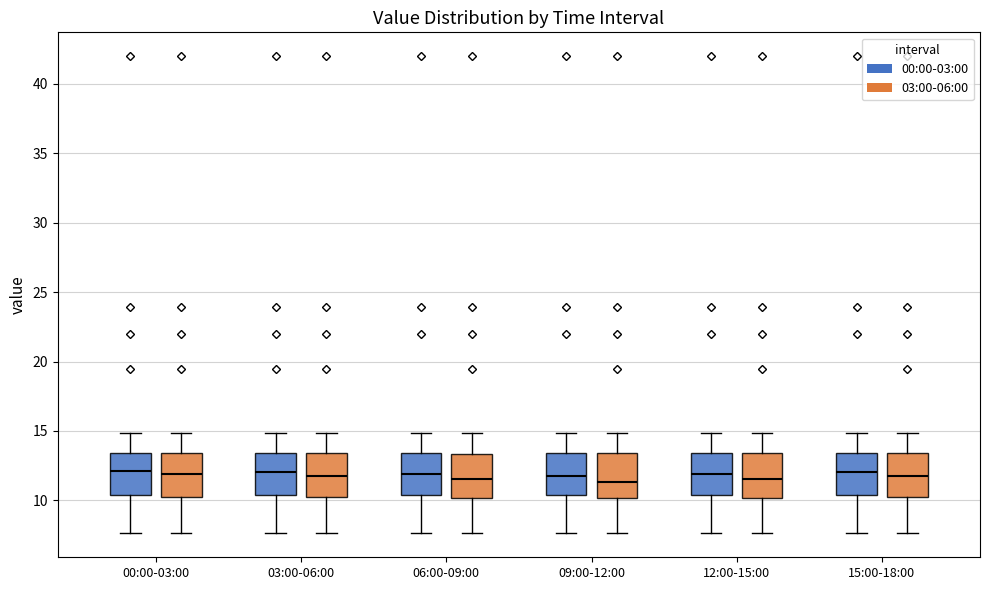

Reading left to right, transcribe this box plot: for each box, give where its median line is, the range the box spans, and where its two whiskers end, as read against the y-axis. The values are not printed on the chart, so give them approximately, as read against the axis.

00:00-03:00 (00:00-03:00): median 12.0, box 10.5 to 13.5, whiskers 7.5 to 15.0
00:00-03:00 (03:00-06:00): median 12.0, box 10.5 to 13.5, whiskers 7.5 to 15.0
03:00-06:00 (00:00-03:00): median 12.0, box 10.5 to 13.5, whiskers 7.5 to 15.0
03:00-06:00 (03:00-06:00): median 11.5, box 10.0 to 13.5, whiskers 7.5 to 15.0
06:00-09:00 (00:00-03:00): median 12.0, box 10.5 to 13.5, whiskers 7.5 to 15.0
06:00-09:00 (03:00-06:00): median 11.5, box 10.0 to 13.5, whiskers 7.5 to 15.0
09:00-12:00 (00:00-03:00): median 11.5, box 10.5 to 13.5, whiskers 7.5 to 15.0
09:00-12:00 (03:00-06:00): median 11.5, box 10.0 to 13.5, whiskers 7.5 to 15.0
12:00-15:00 (00:00-03:00): median 12.0, box 10.5 to 13.5, whiskers 7.5 to 15.0
12:00-15:00 (03:00-06:00): median 11.5, box 10.0 to 13.5, whiskers 7.5 to 15.0
15:00-18:00 (00:00-03:00): median 12.0, box 10.5 to 13.5, whiskers 7.5 to 15.0
15:00-18:00 (03:00-06:00): median 11.5, box 10.0 to 13.5, whiskers 7.5 to 15.0